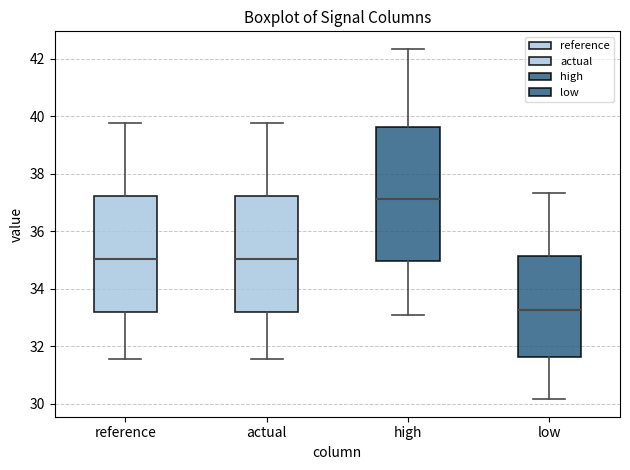

Which box has the lowest median line?

low